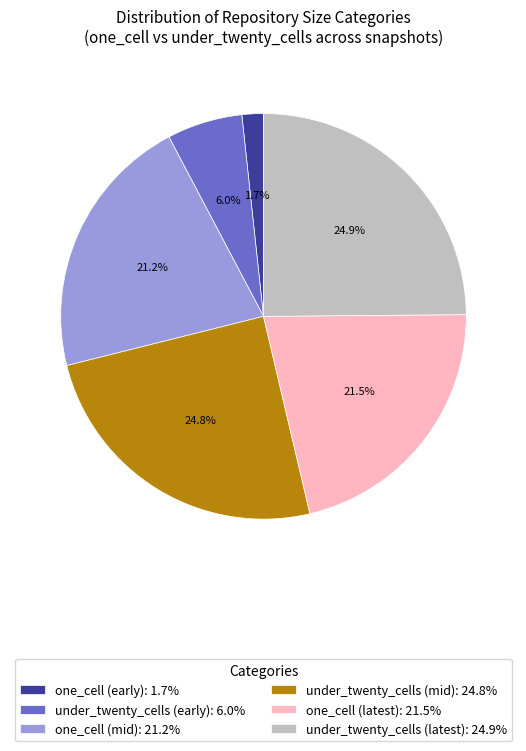

Is there a majority slice in this chart?

No